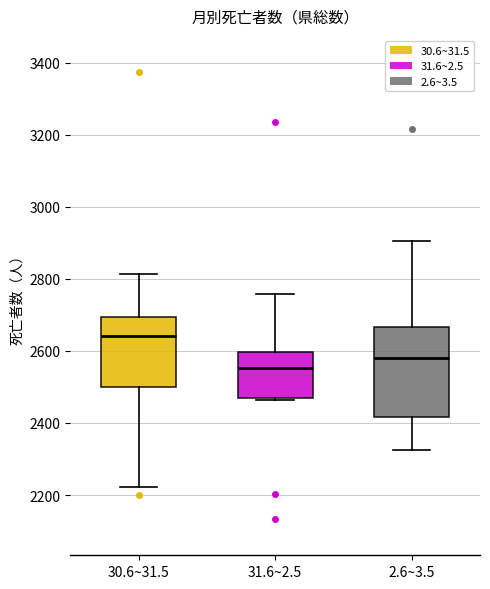

Where does the upper whisker of the box for 31.6~2.5 end on the y-axis? The values are not printed on the chart, so give them approximately, as read against the axis.

2760